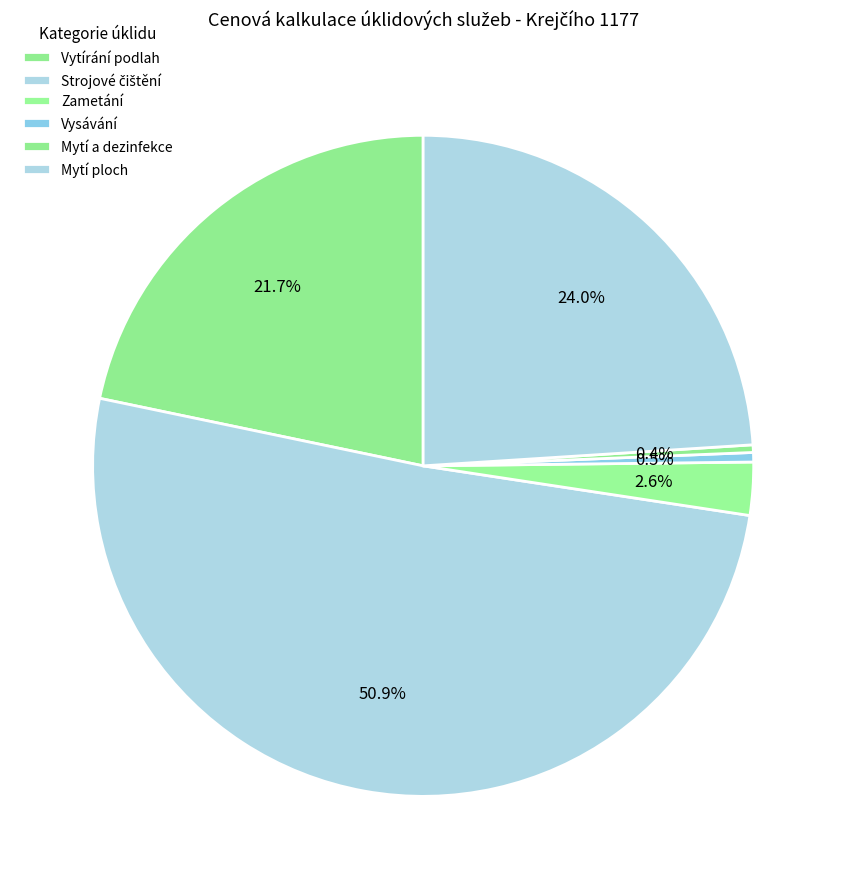

Which category has the smallest portion of the pie?

Mytí a dezinfekce